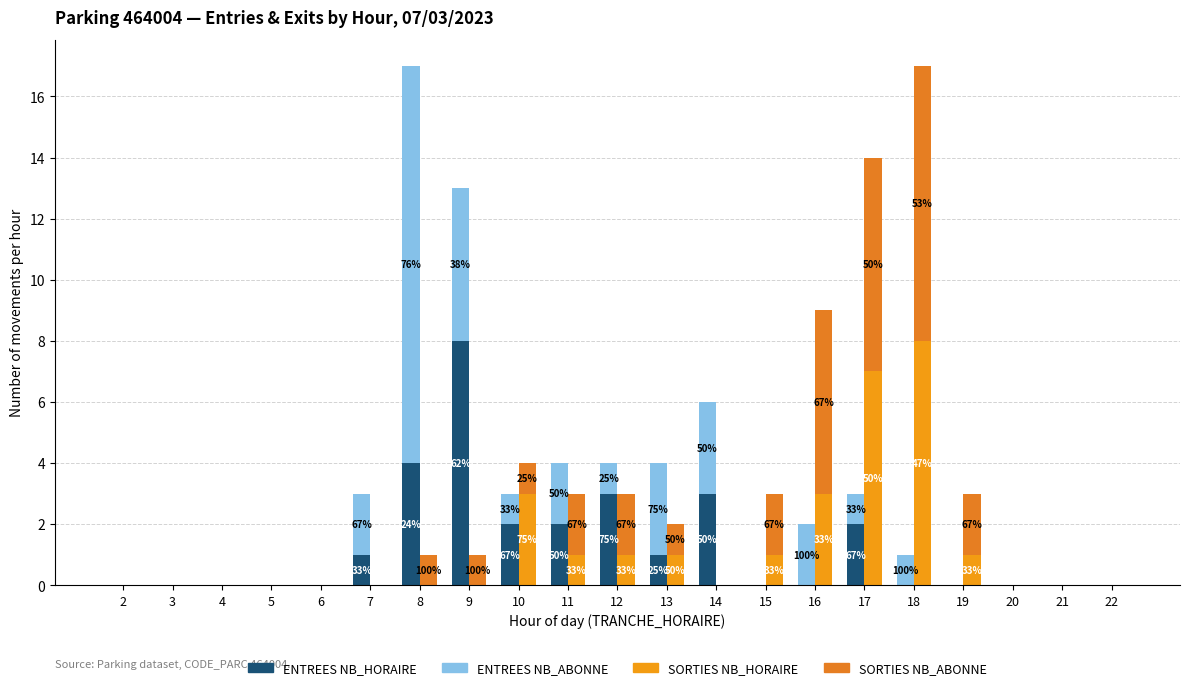

Reading left to right, transcribe all the data shown in this chart.

ENTREES NB_HORAIRE: 2=0	3=0	4=0	5=0	6=0	7=1	8=4	9=8	10=2	11=2	12=3	13=1	14=3	15=0	16=0	17=2	18=0	19=0	20=0	21=0	22=0
ENTREES NB_ABONNE: 2=0	3=0	4=0	5=0	6=0	7=2	8=13	9=5	10=1	11=2	12=1	13=3	14=3	15=0	16=2	17=1	18=1	19=0	20=0	21=0	22=0
SORTIES NB_HORAIRE: 2=0	3=0	4=0	5=0	6=0	7=0	8=0	9=0	10=3	11=1	12=1	13=1	14=0	15=1	16=3	17=7	18=8	19=1	20=0	21=0	22=0
SORTIES NB_ABONNE: 2=0	3=0	4=0	5=0	6=0	7=0	8=1	9=1	10=1	11=2	12=2	13=1	14=0	15=2	16=6	17=7	18=9	19=2	20=0	21=0	22=0